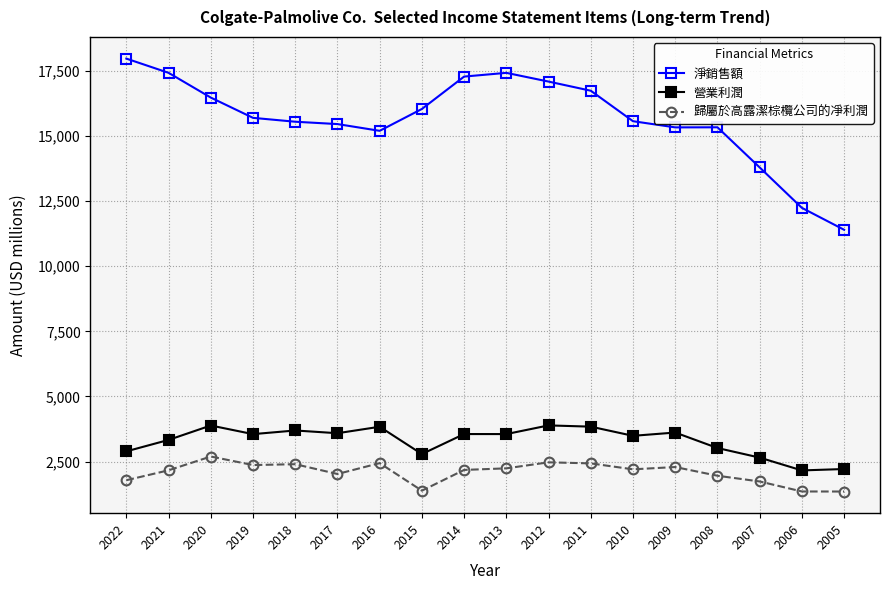

How many lines are shown in the chart?

3